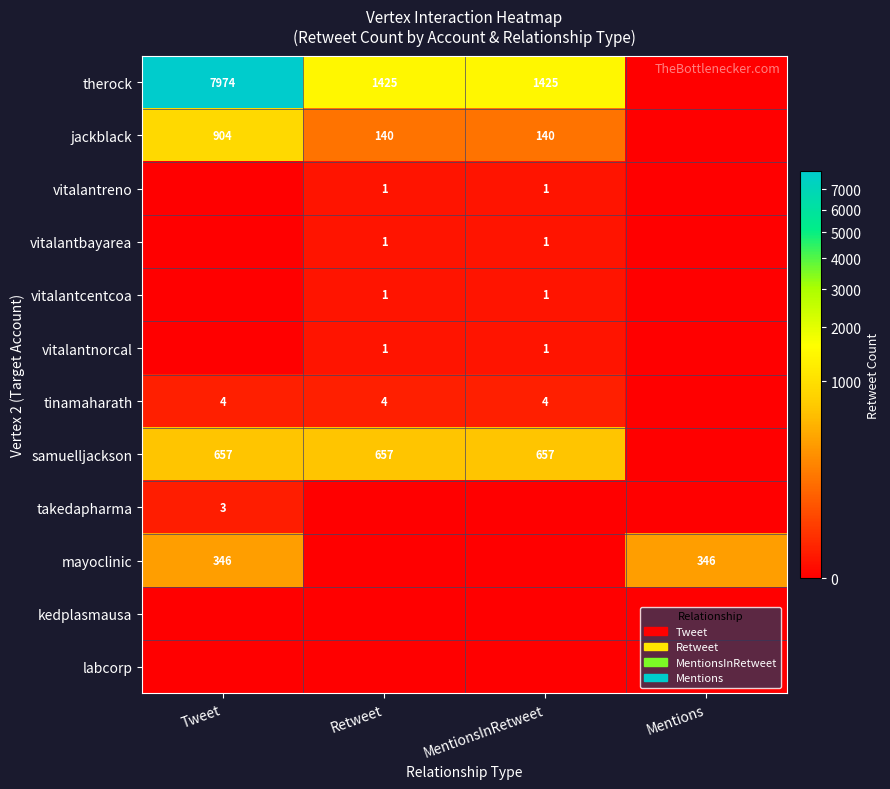

Between MentionsInRetweet and Tweet, which is larger?

Tweet